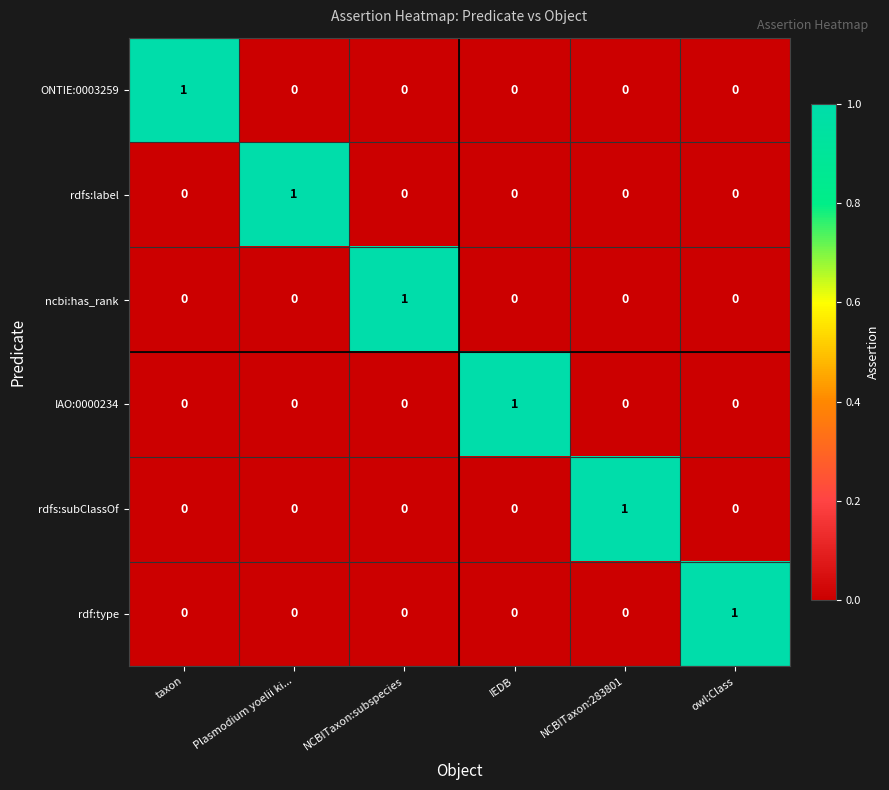

True or false: rdfs:label has a value of 0 at IEDB.

True